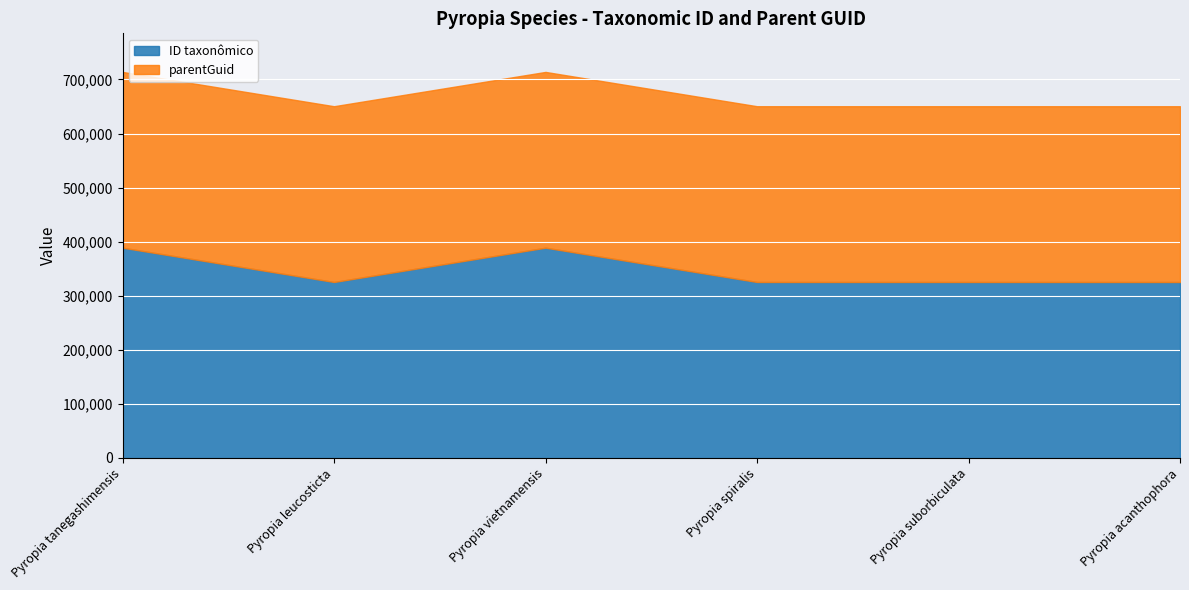

True or false: ID taxonômico has a value of 388776 at Pyropia vietnamensis.

True